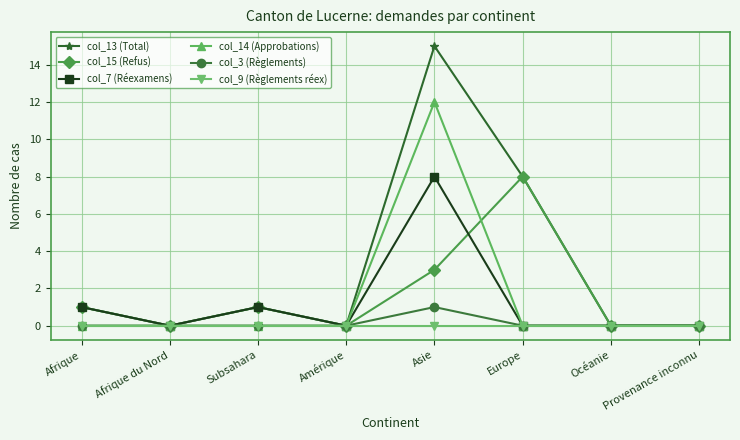

At Asie, list the series in order from largest to smallest.

col_13 (Total), col_14 (Approbations), col_7 (Réexamens), col_15 (Refus), col_3 (Règlements), col_9 (Règlements réex)